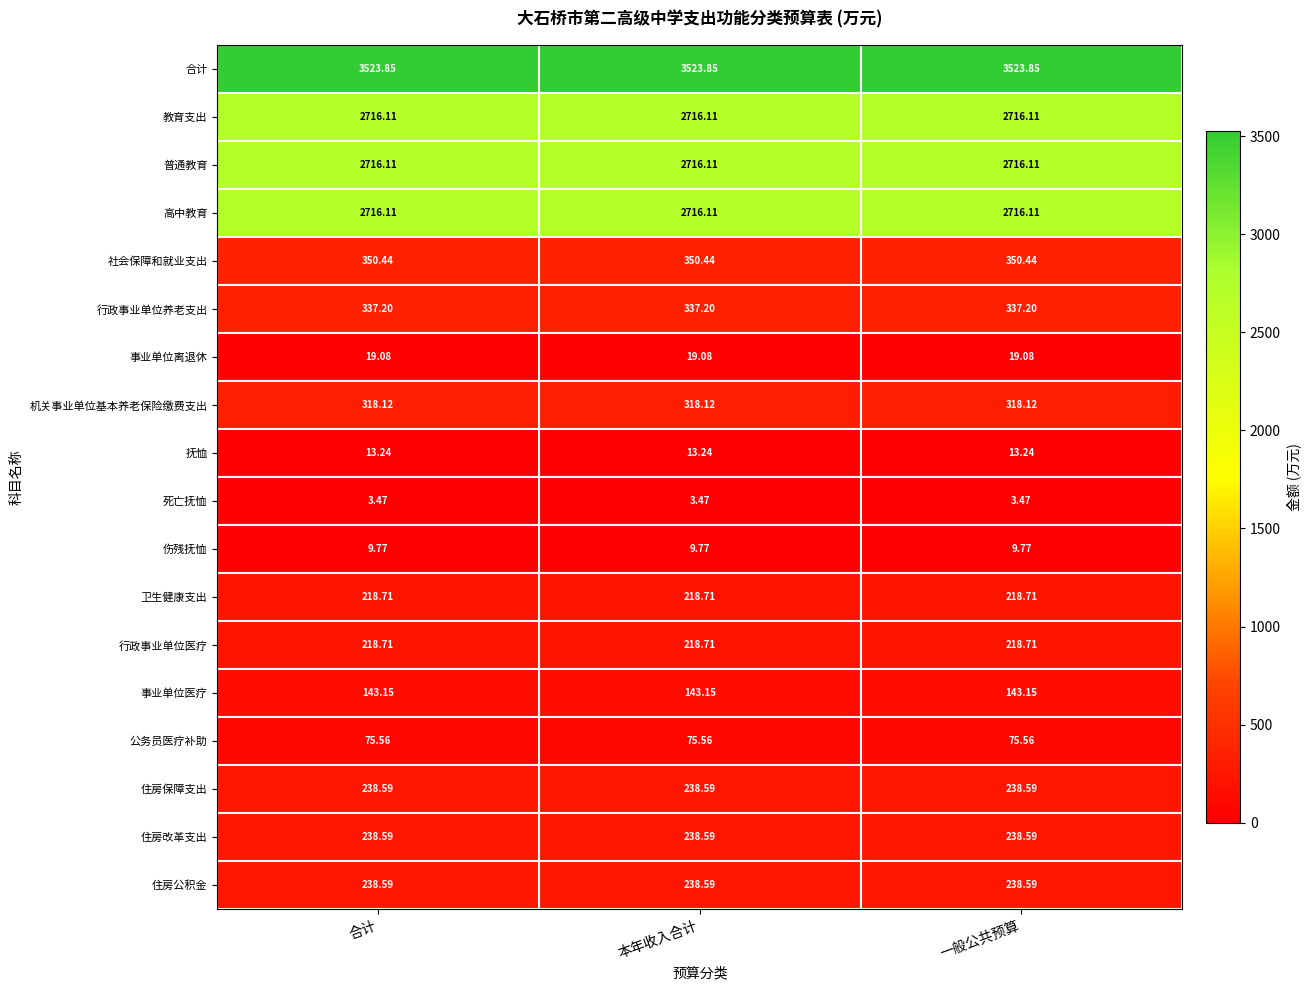

Is the value of 死亡抚恤 at 本年收入合计 greater than the value of 合计 at 一般公共预算?

No